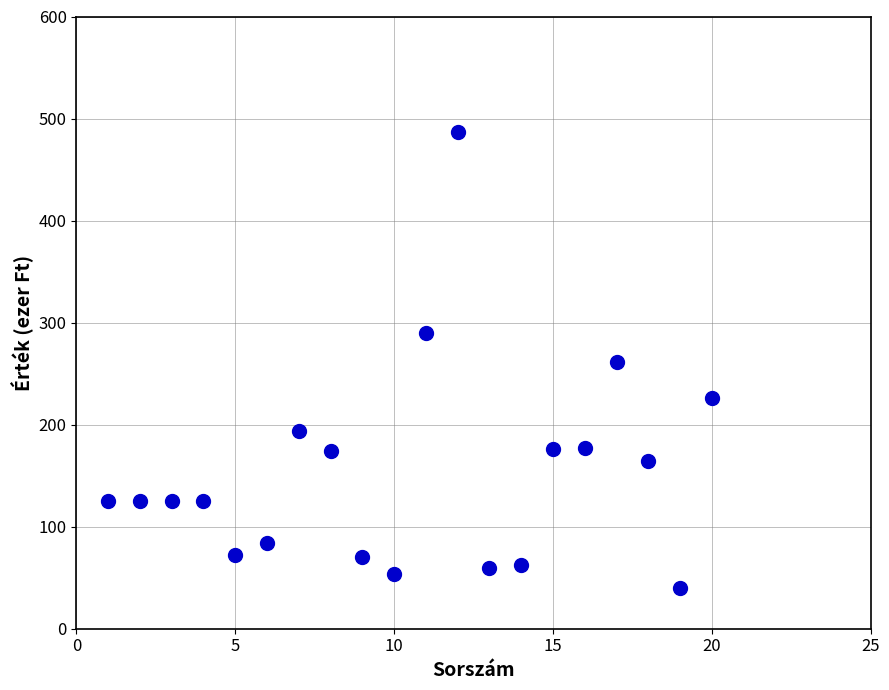

What is the range of X values (max minus min)?

19